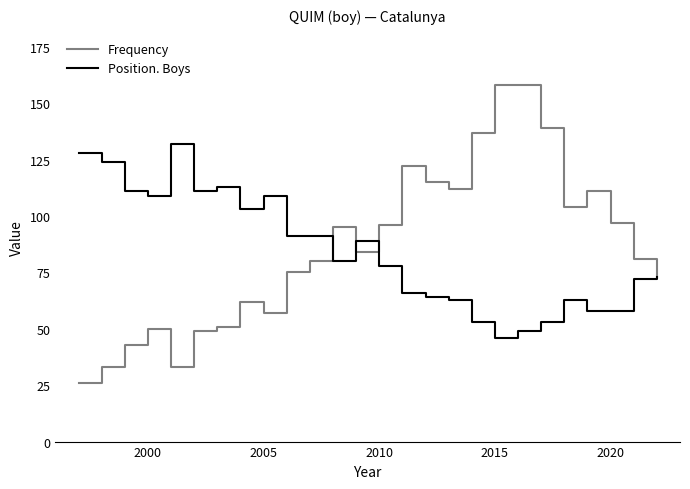

Reading right to left, transcribe all the data shown in this chart.

Frequency: 73	81	97	111	104	139	158	158	137	112	115	122	96	84	95	80	75	57	62	51	49	33	50	43	33	26
Position. Boys: 73	72	58	58	63	53	49	46	53	63	64	66	78	89	80	91	91	109	103	113	111	132	109	111	124	128